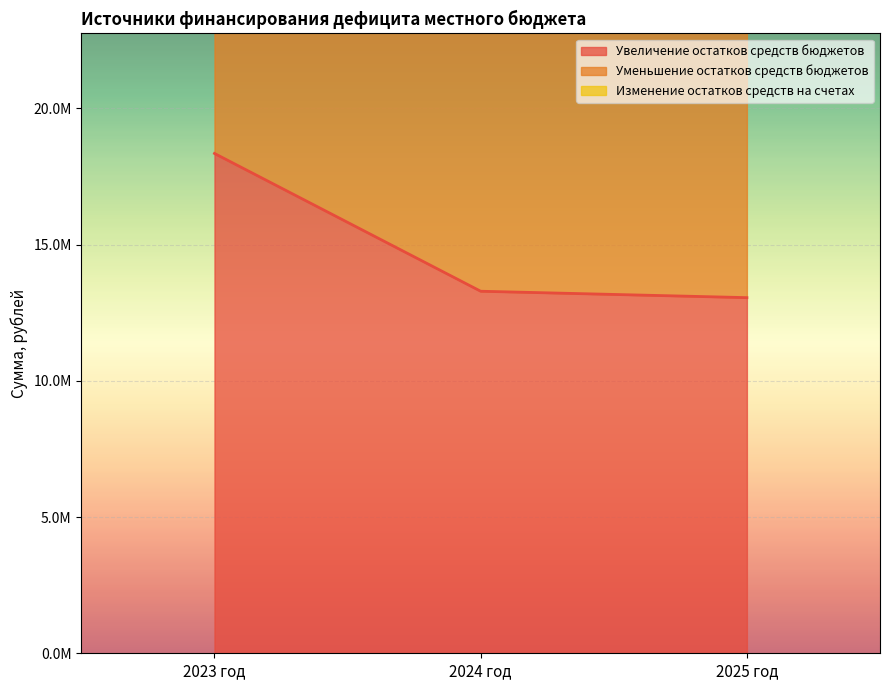

What is the total value across all series at 2024 год?

66436714.2